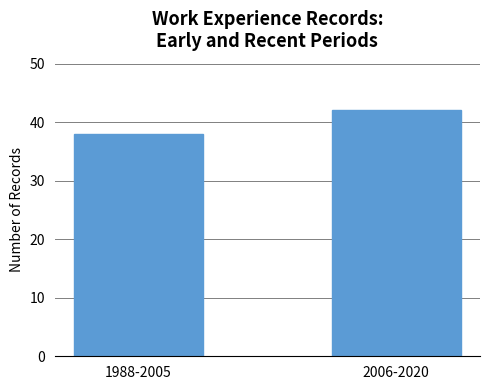

Reading right to left, what are all the values shown in this chart?

2006-2020=42	1988-2005=38